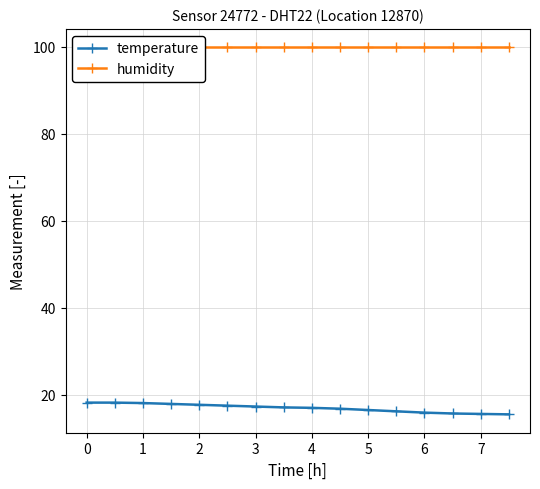

The value of temperature at 5 is 23.4. True or false?

False